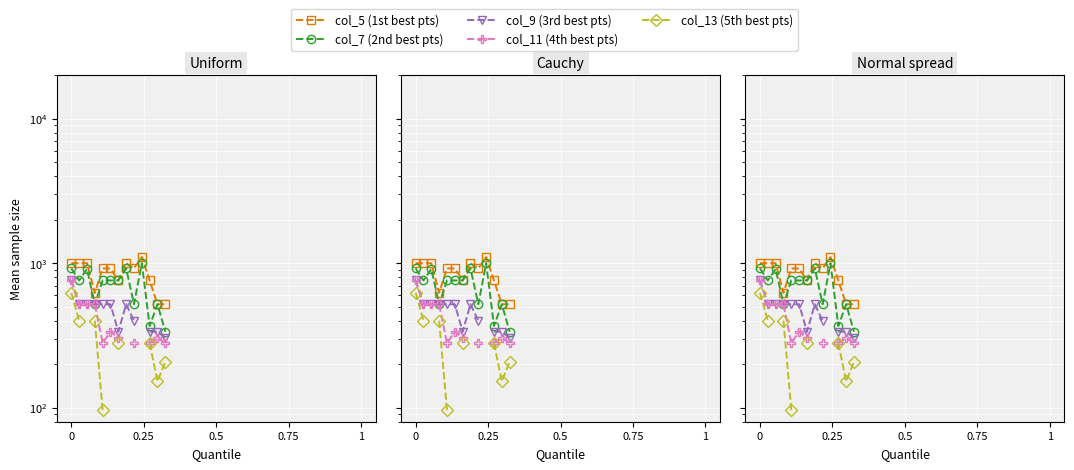

True or false: col_13 (5th best pts) and col_9 (3rd best pts) cross at least once.

False